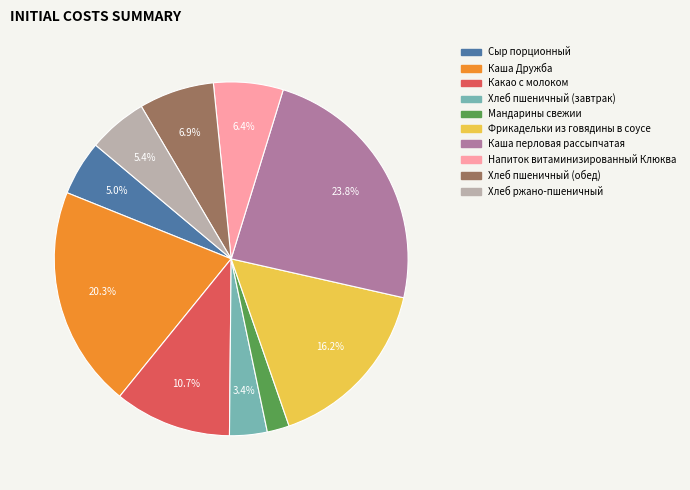

Is Мандарины свежии the majority of the pie?

No